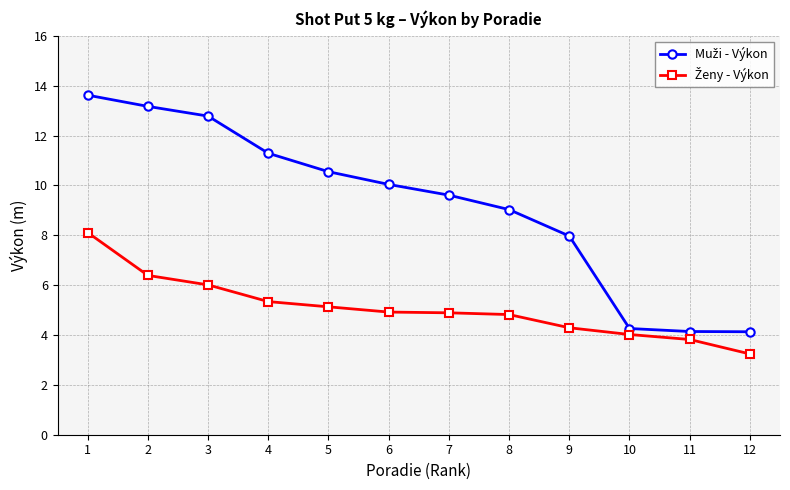

What is the spread (max minus min) of values at 1?

5.5